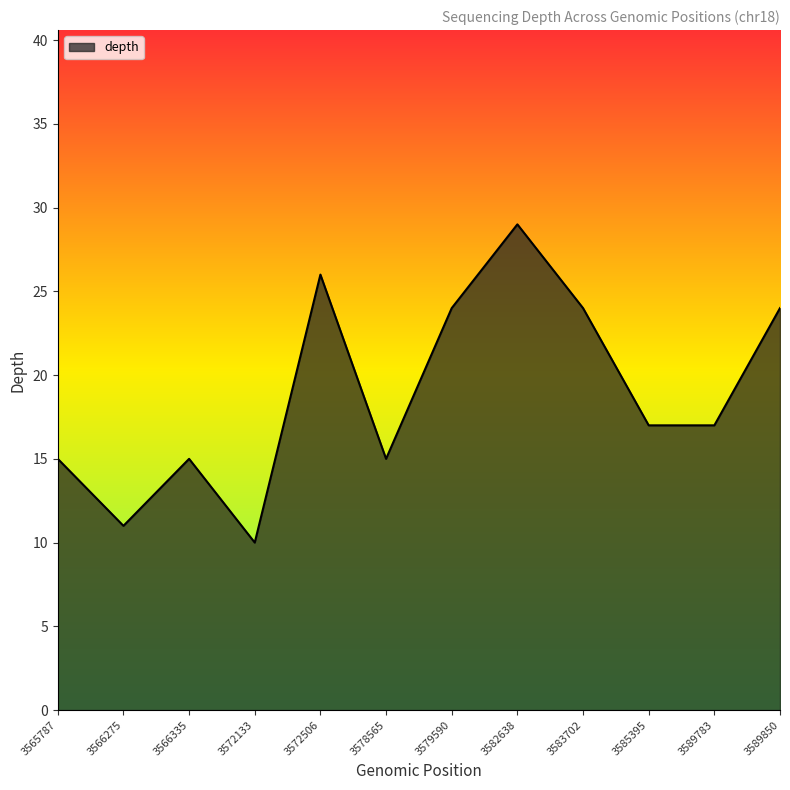

Which label corresponds to the largest value in the chart?

3582638